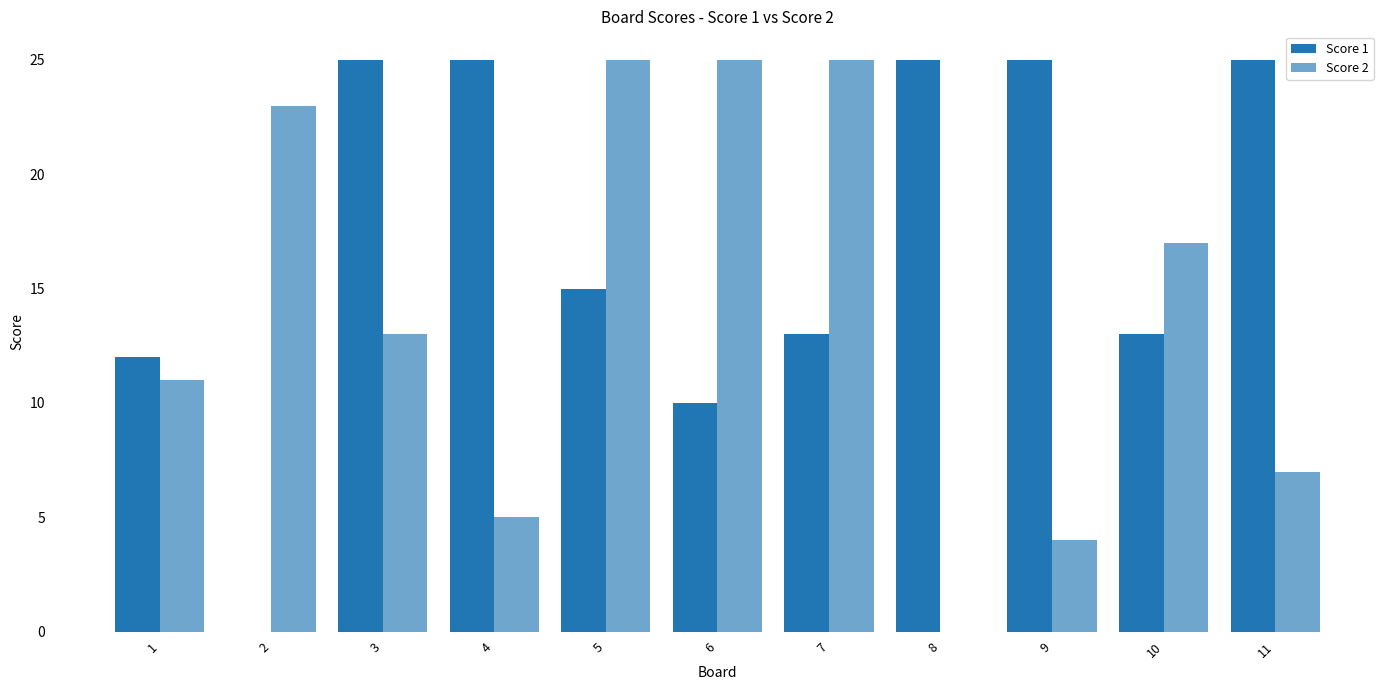

Which series has the largest range (max minus min)?

Score 1